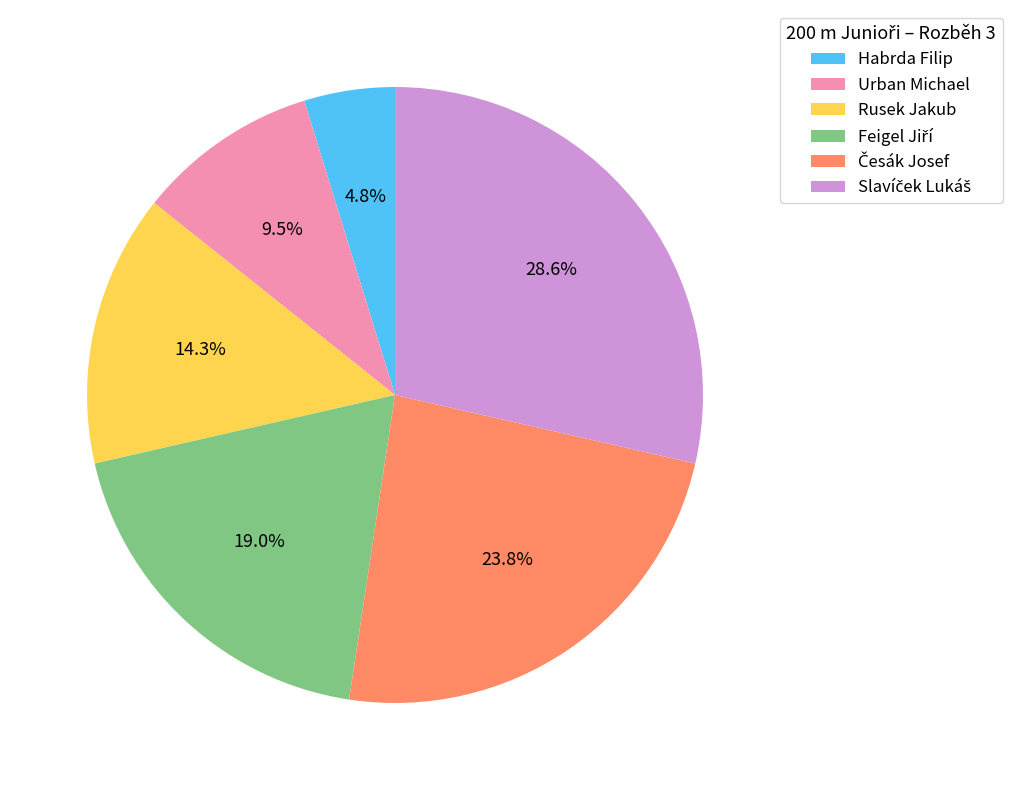

Does any single category account for the majority?

No